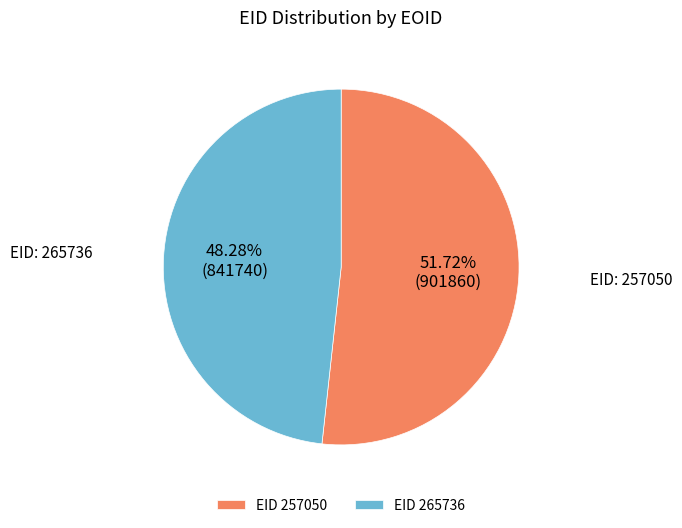

Approximately how many times larger is the value at EID 257050 compared to EID 265736?

1.1